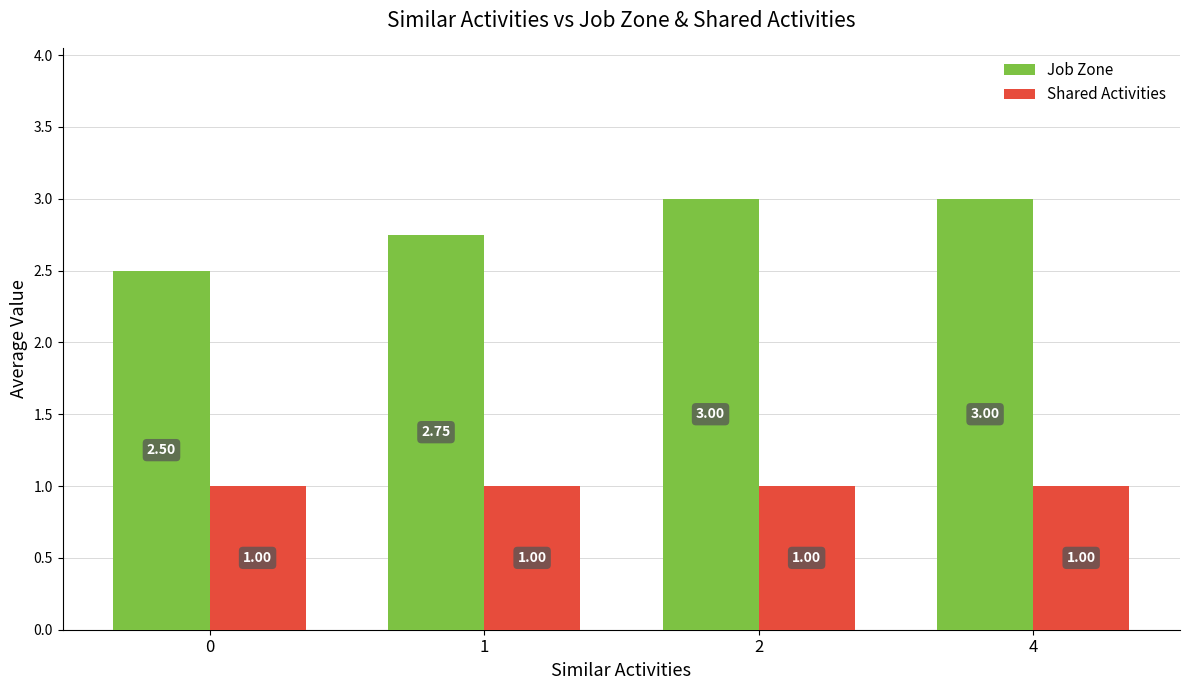

What is the sum of the Shared Activities values at 2 and 0?

2.0